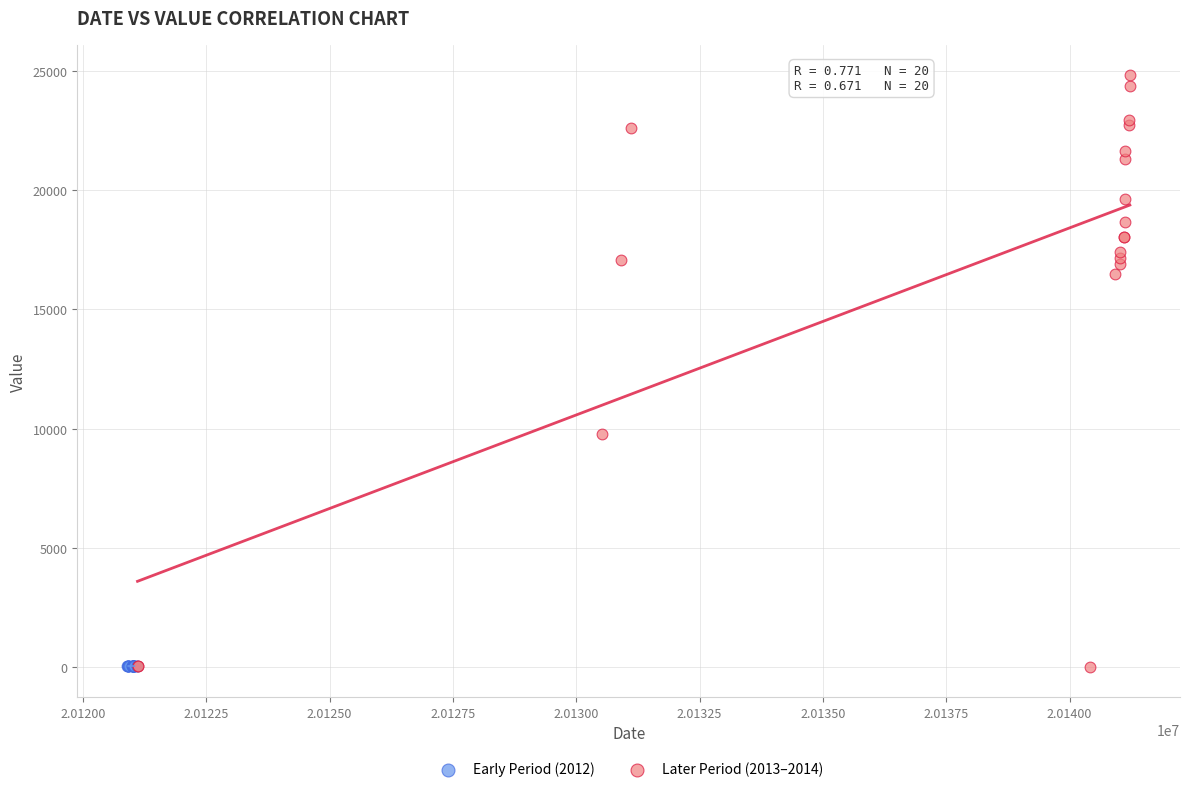

Which series has the largest Y range (max minus min)?

Later Period (2013–2014)